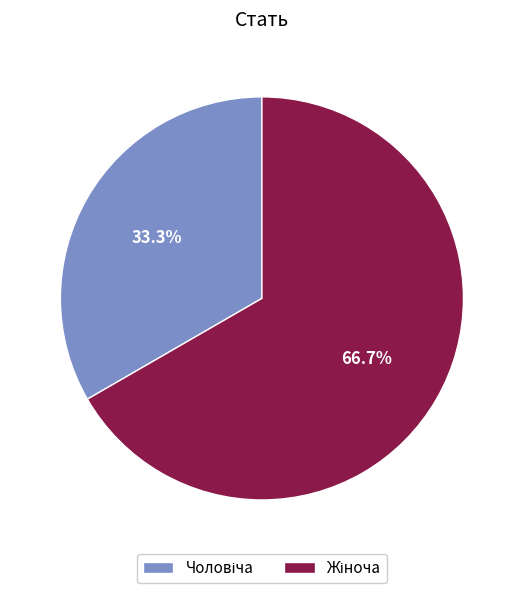

Is there any slice that represents more than half of the pie?

Yes